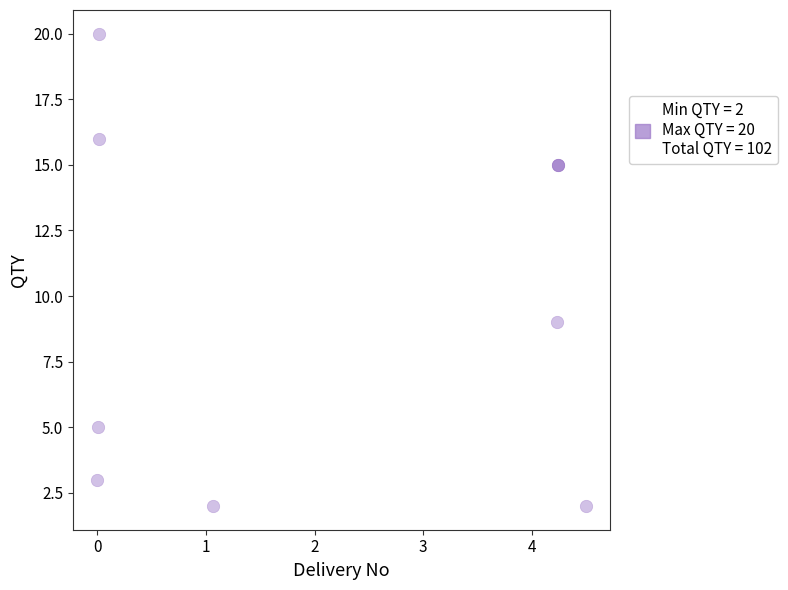

What Y value in the scatter plot is closest to 11?

9